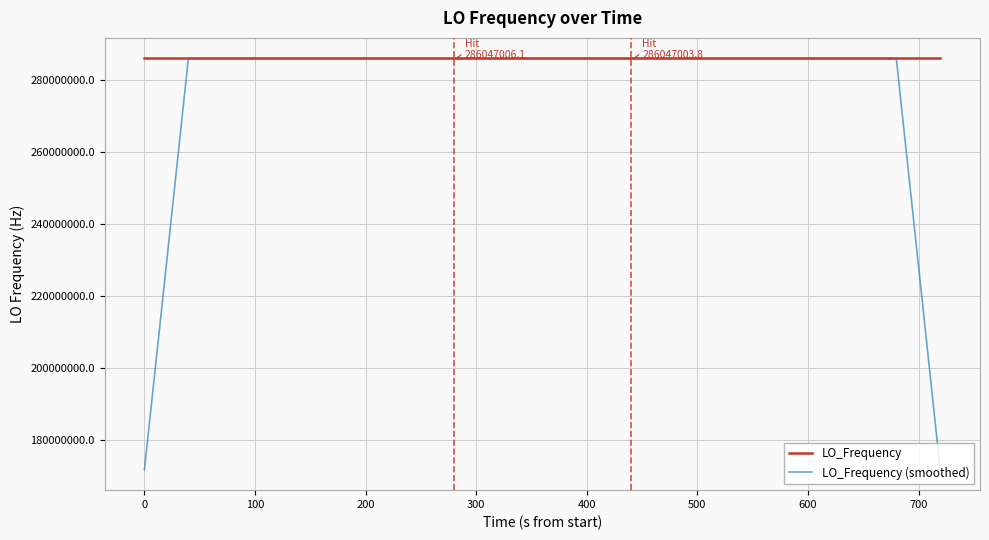

What is the maximum value shown in the chart?

286047006.1